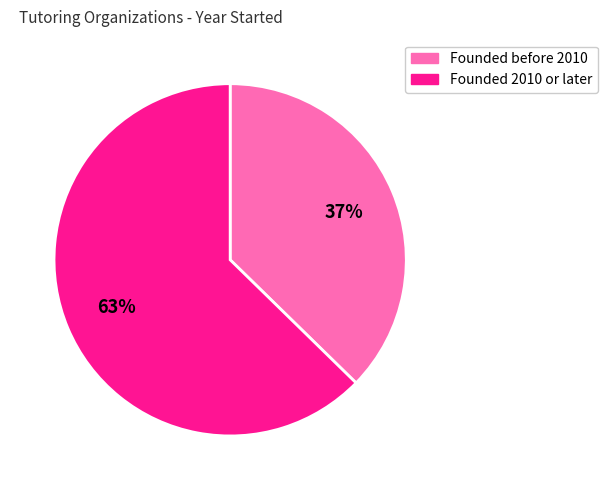

To the nearest percent, what is the average slice percentage?

50%